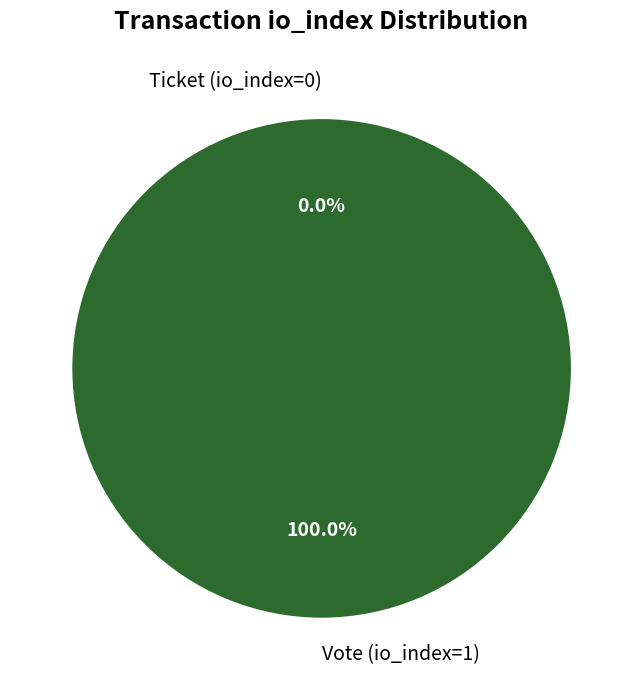

Which category accounts for the majority?

Vote (io_index=1)